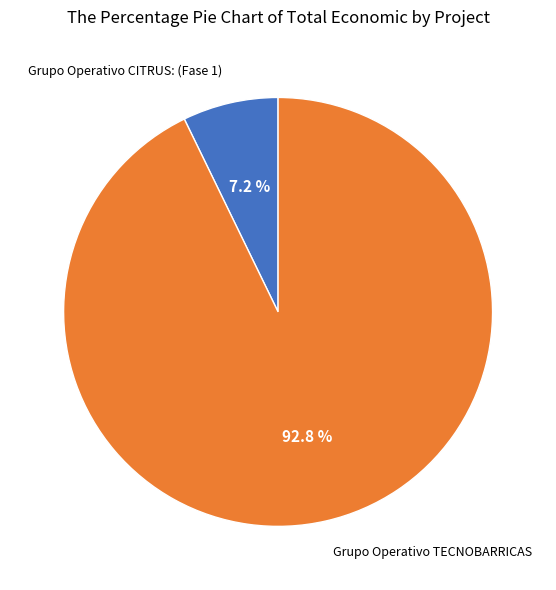

Count the number of slices in the pie.

2